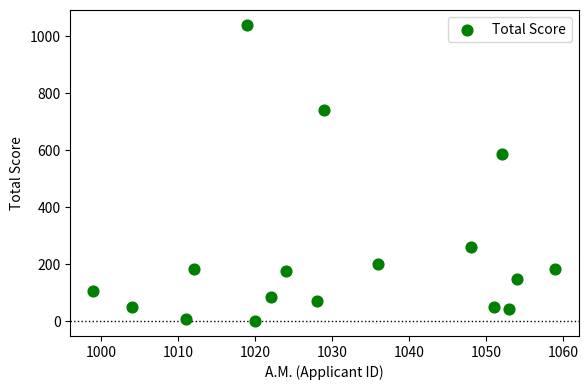

What is the range of Y values (max minus min)?

1040.0